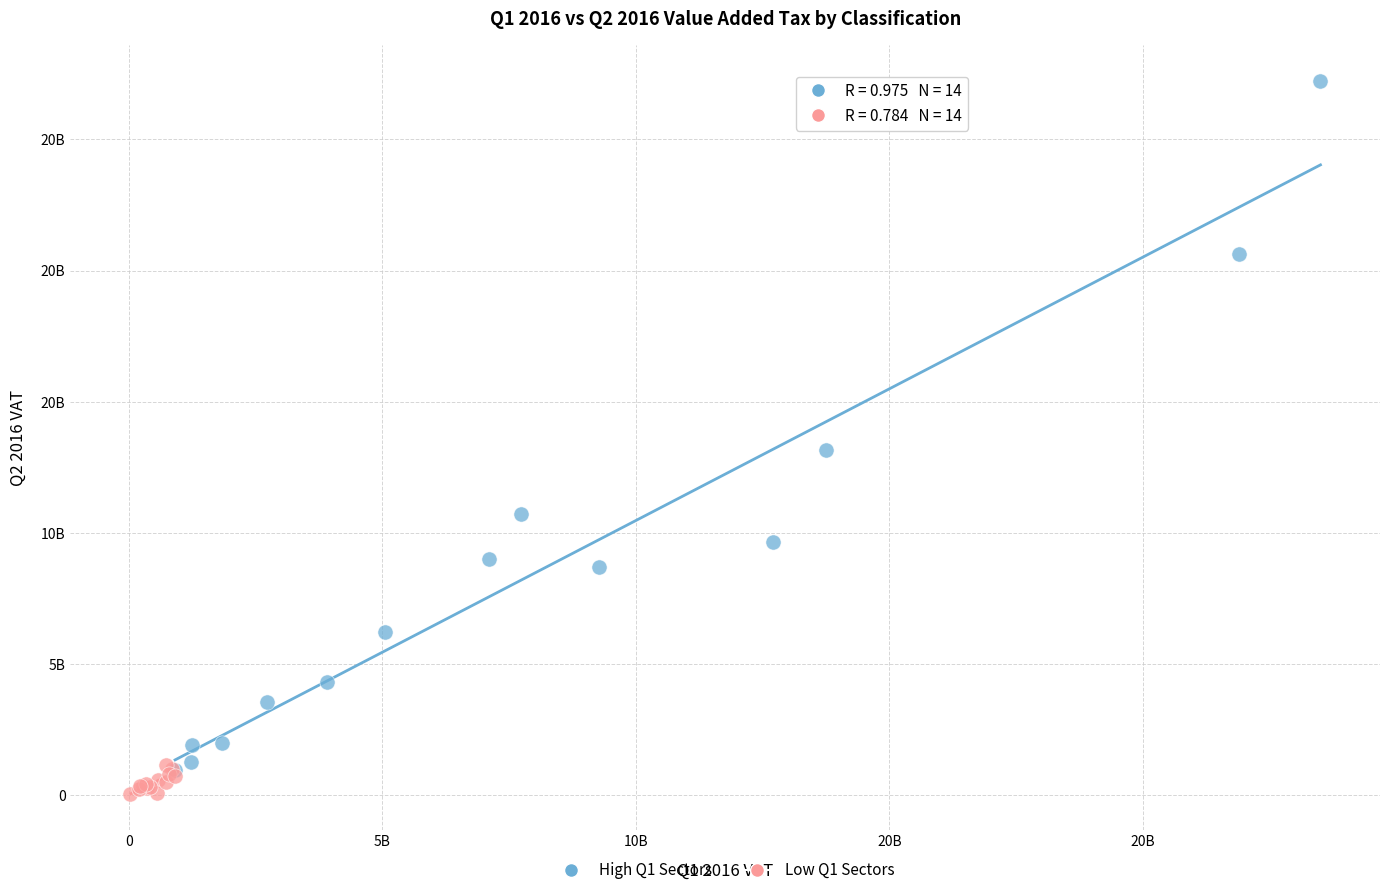

Which series reaches the maximum Y coordinate?

High Q1 Sectors